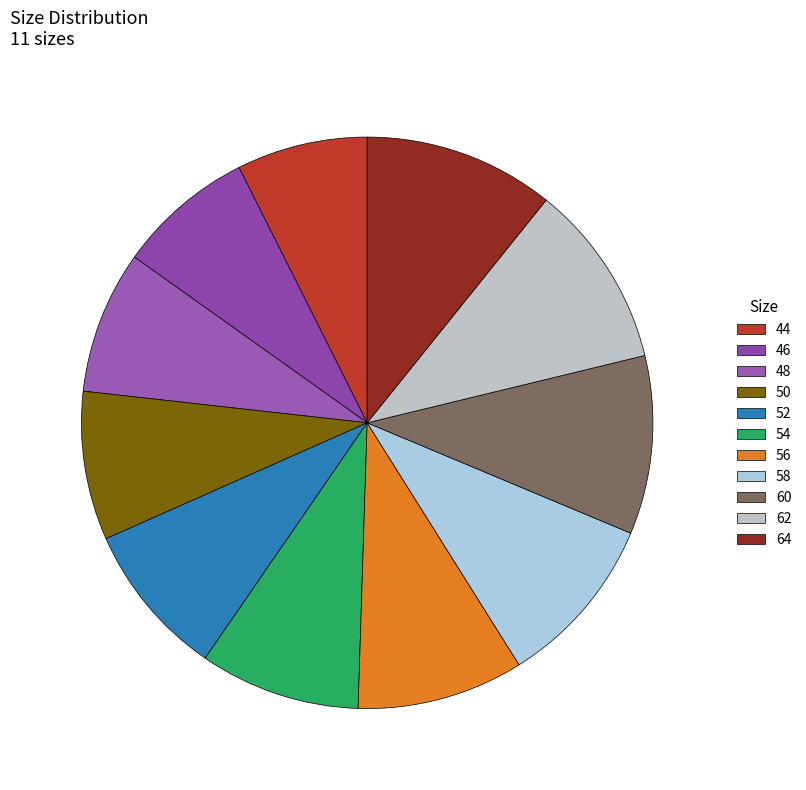

Does 54 represent more than half of the total?

No